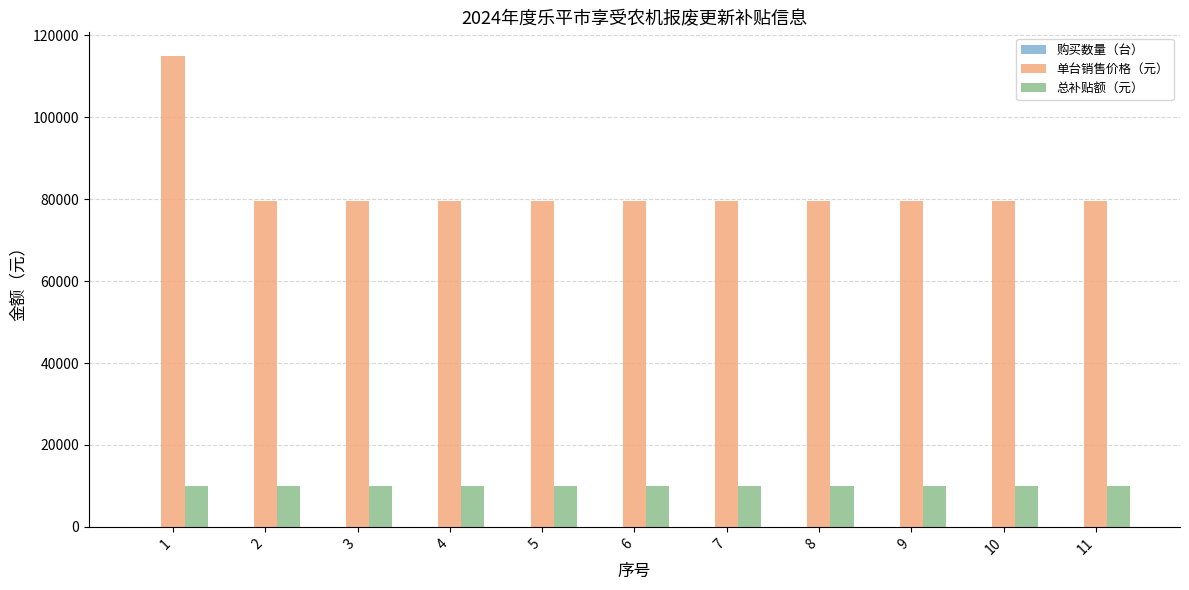

Which series changed the most between 1 and 5?

单台销售价格（元）